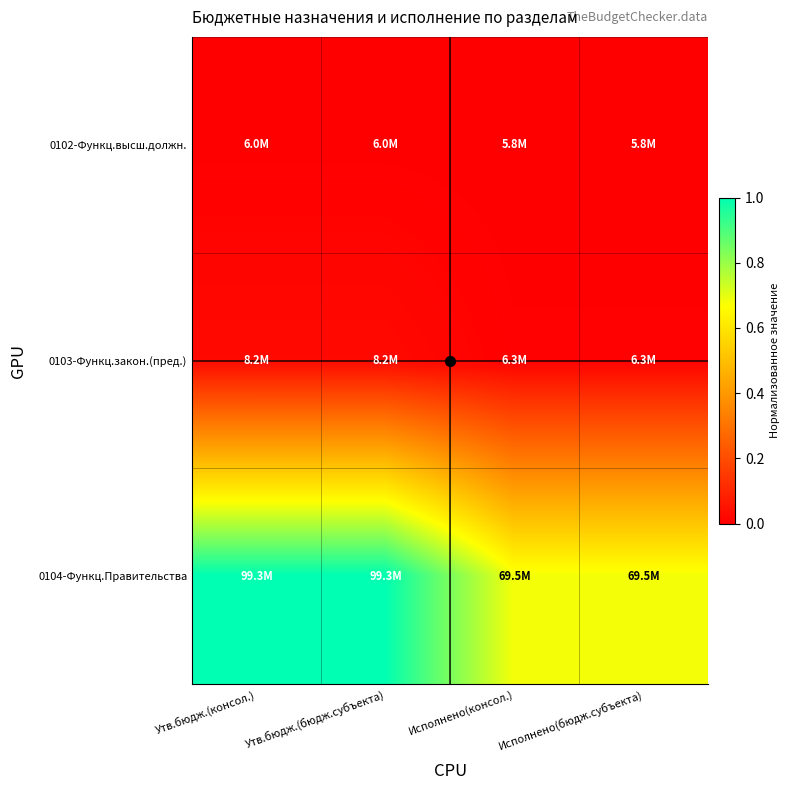

What is the difference between the highest and lowest values at Исполнено(бюдж.субъекта)?

0.7